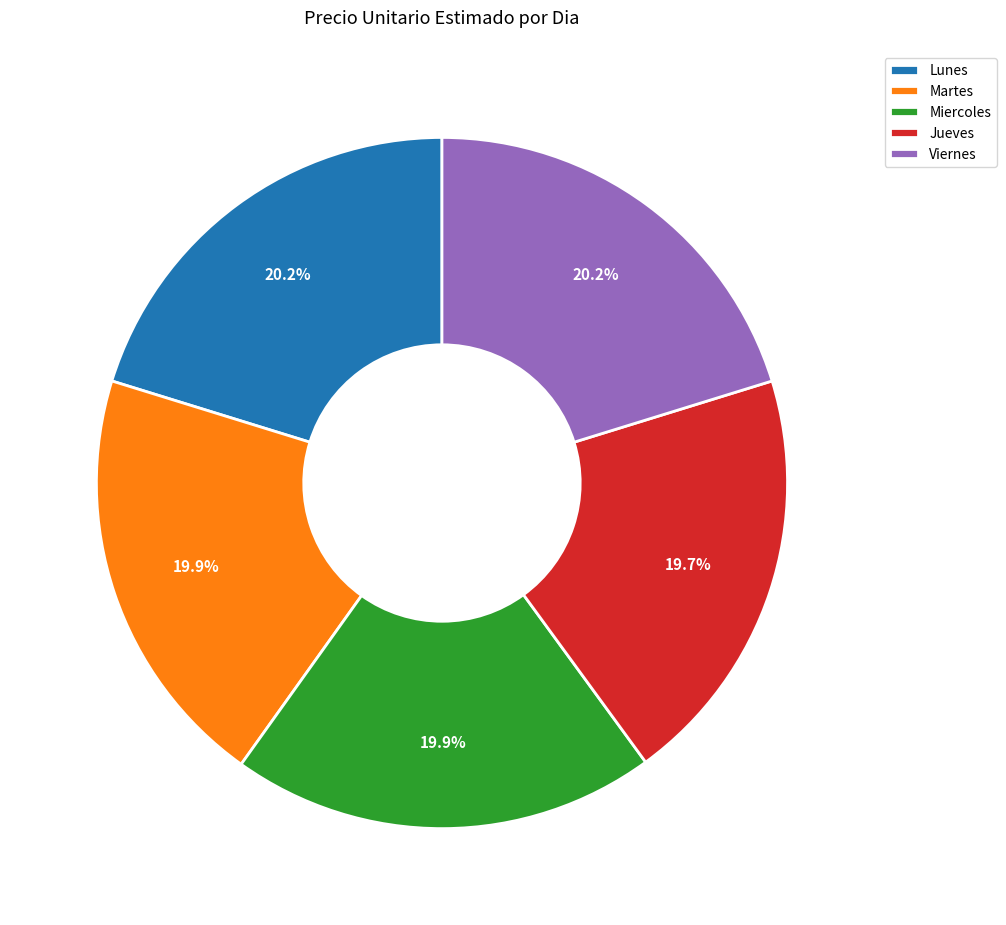

How many slices are in this pie chart?

5